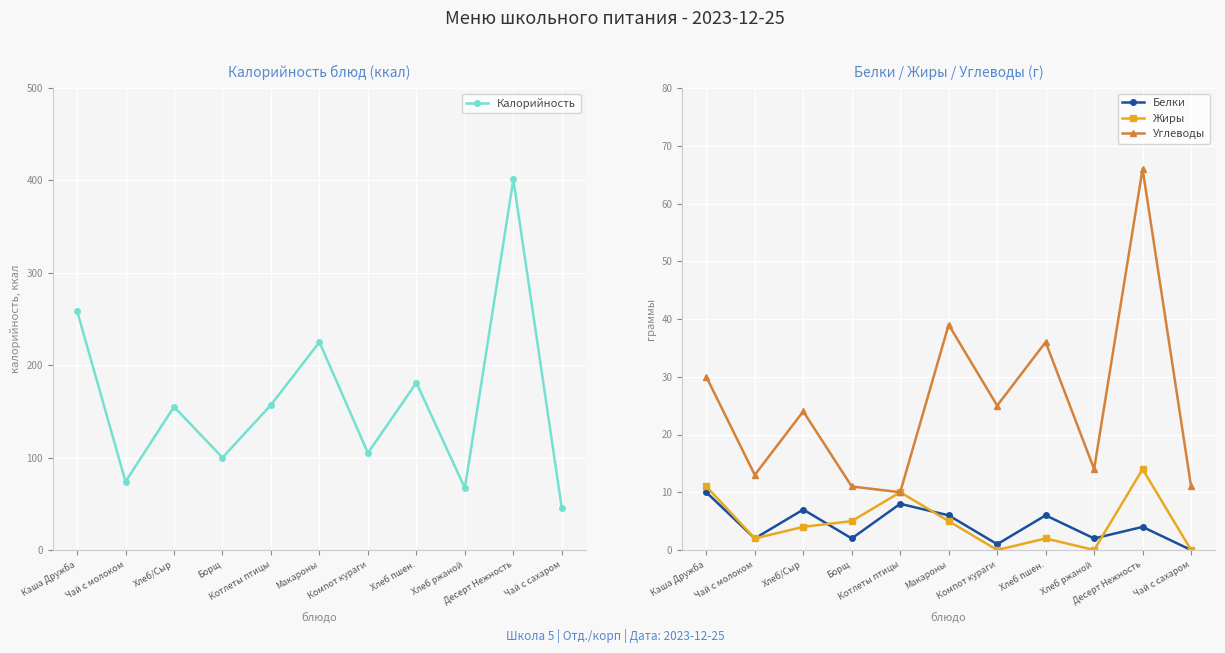

At how many categories does at least one series exceed 288?

1